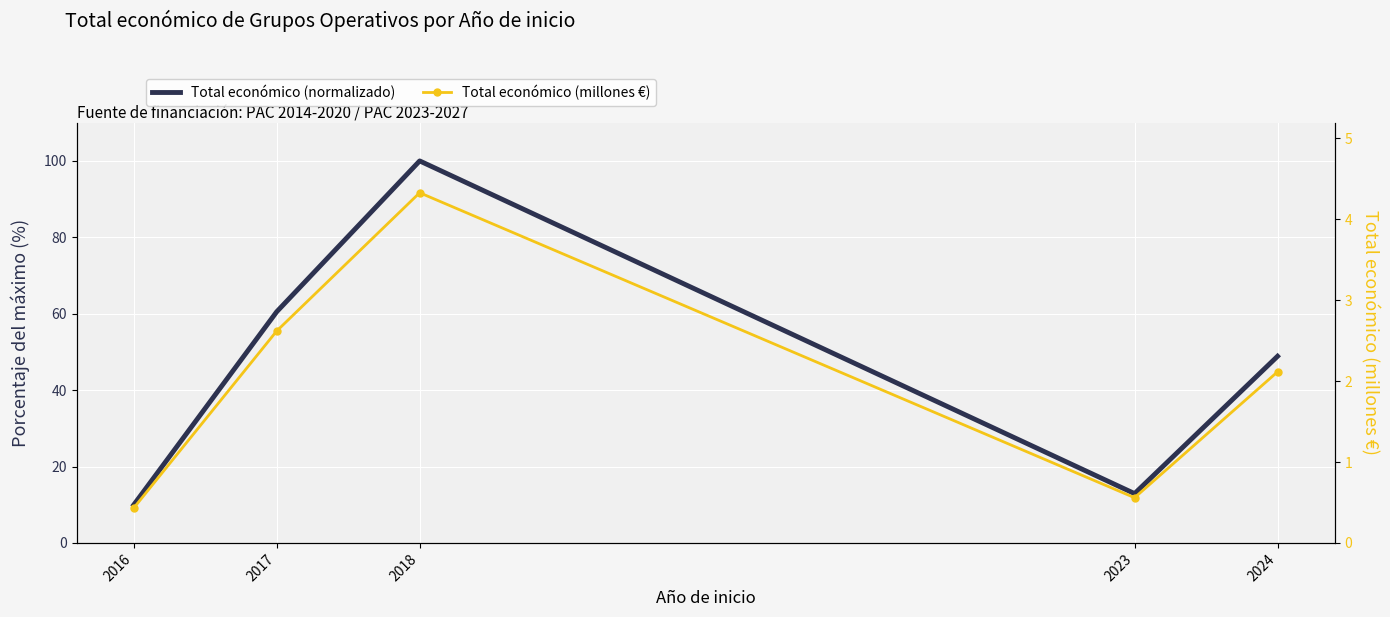

True or false: Total económico (normalizado) and Total económico (millones €) intersect in this chart.

False